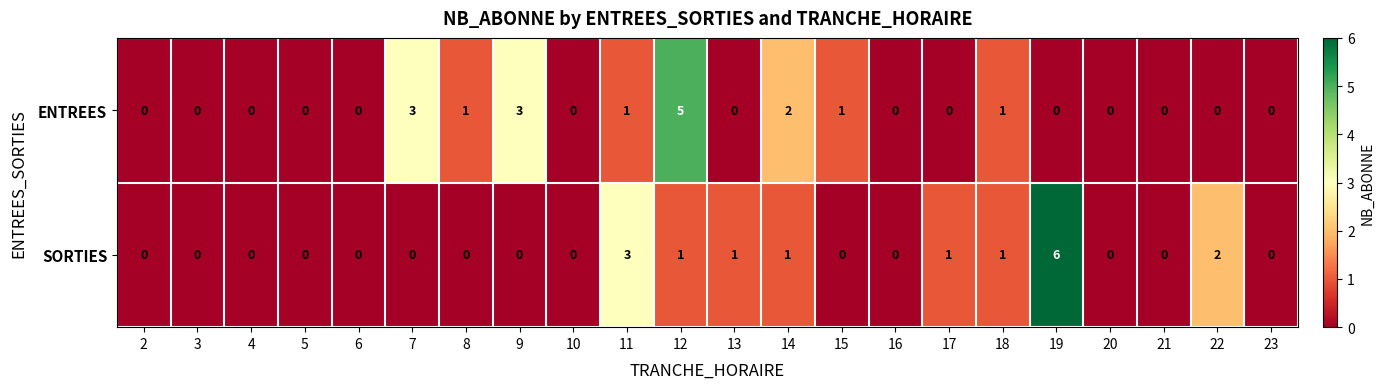

Which label corresponds to the largest value in the chart?

19